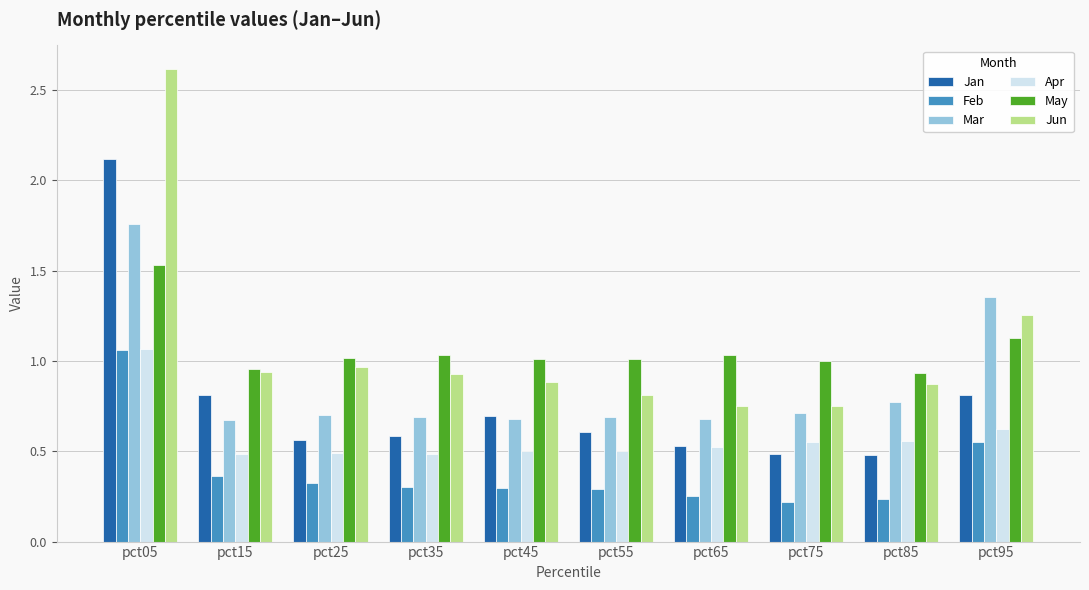

What is the approximate value of Jun at pct05?

2.6